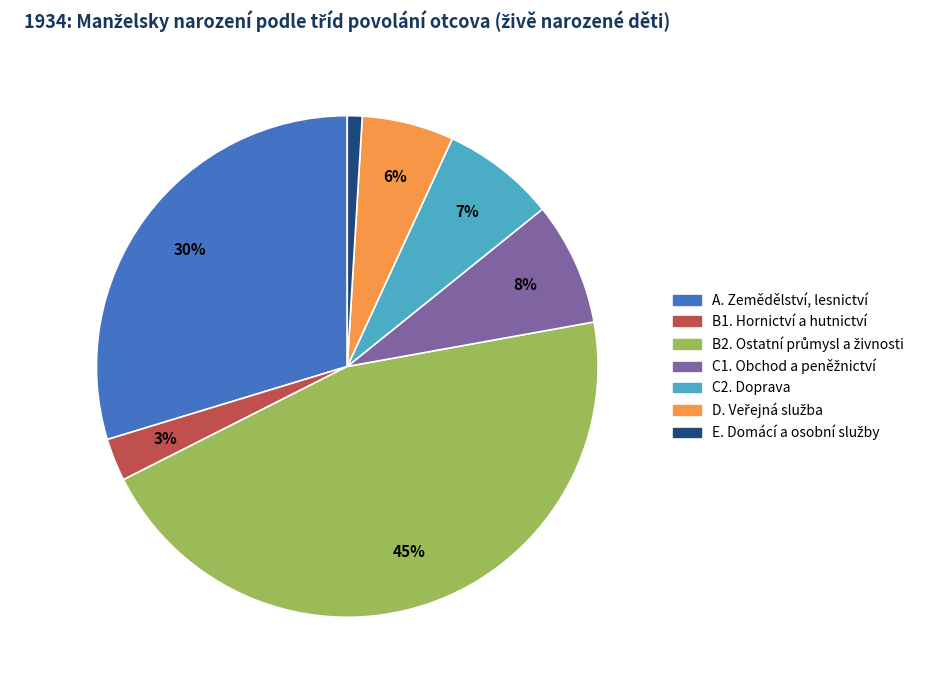

To the nearest percent, what is the average slice percentage?

14%